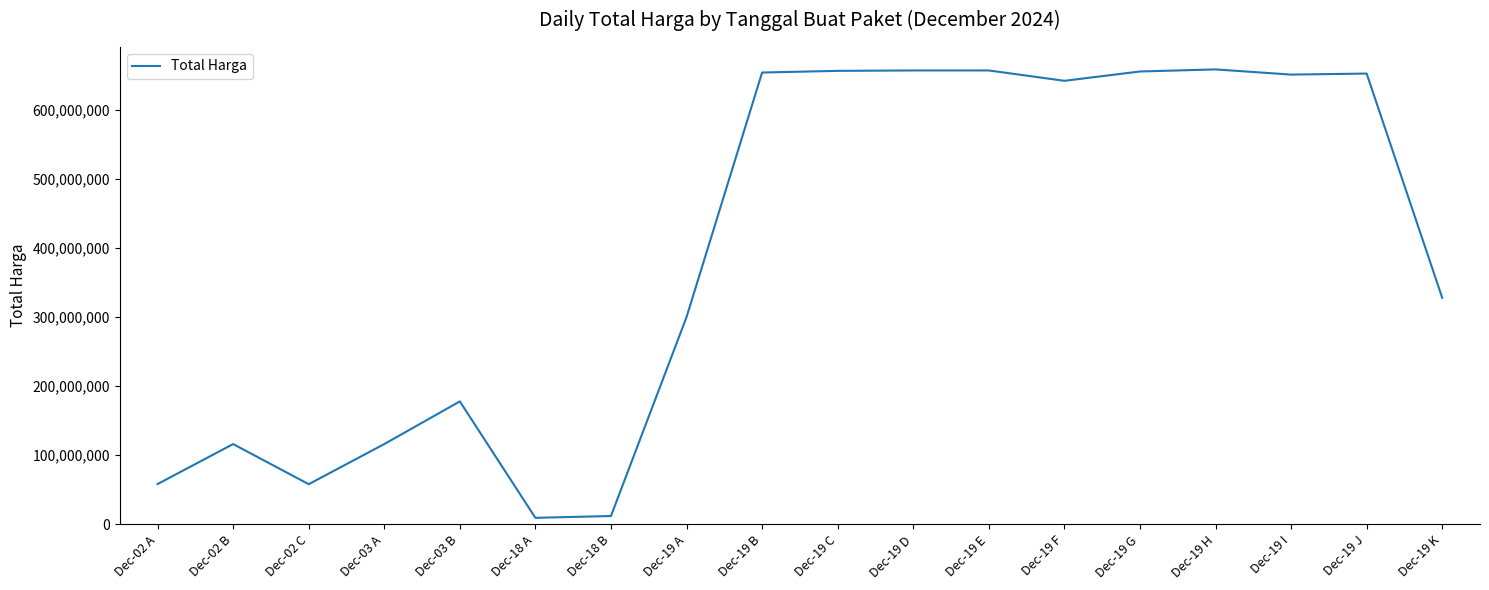

The chart shows a value of 9386000 at Dec-18 A. True or false?

True